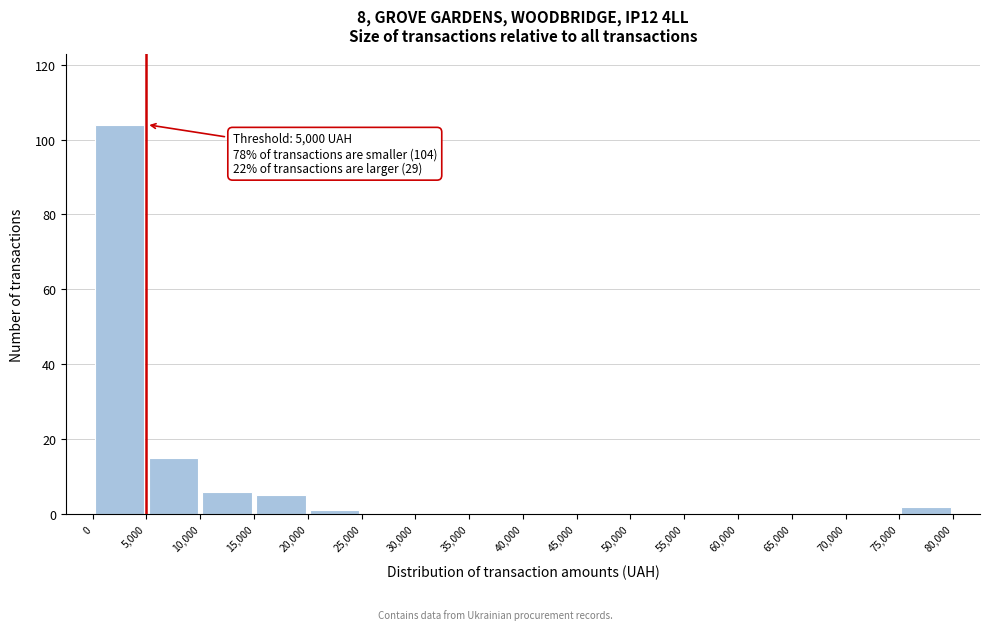

Over which range of the x-axis is the bar tallest?

0 to 5,000